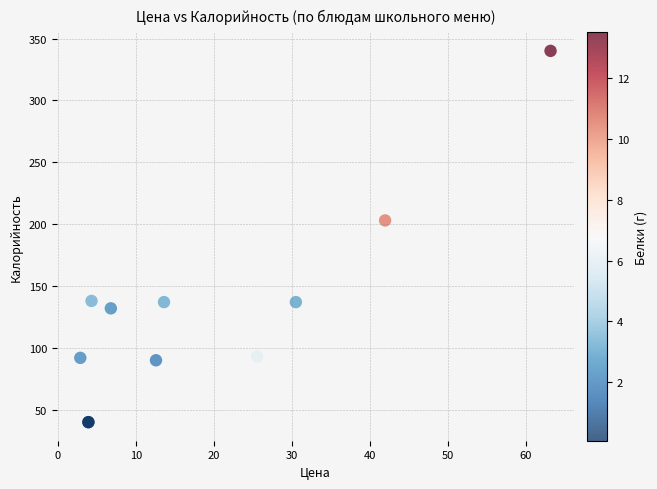

What Y value in the scatter plot is closest to 190?

203.0